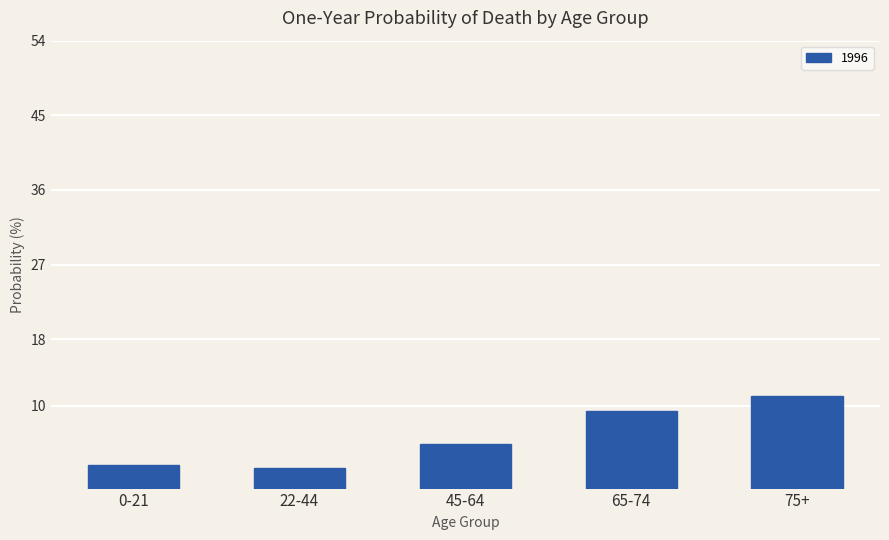

What is the change in value from 0-21 to 65-74?

+6.6